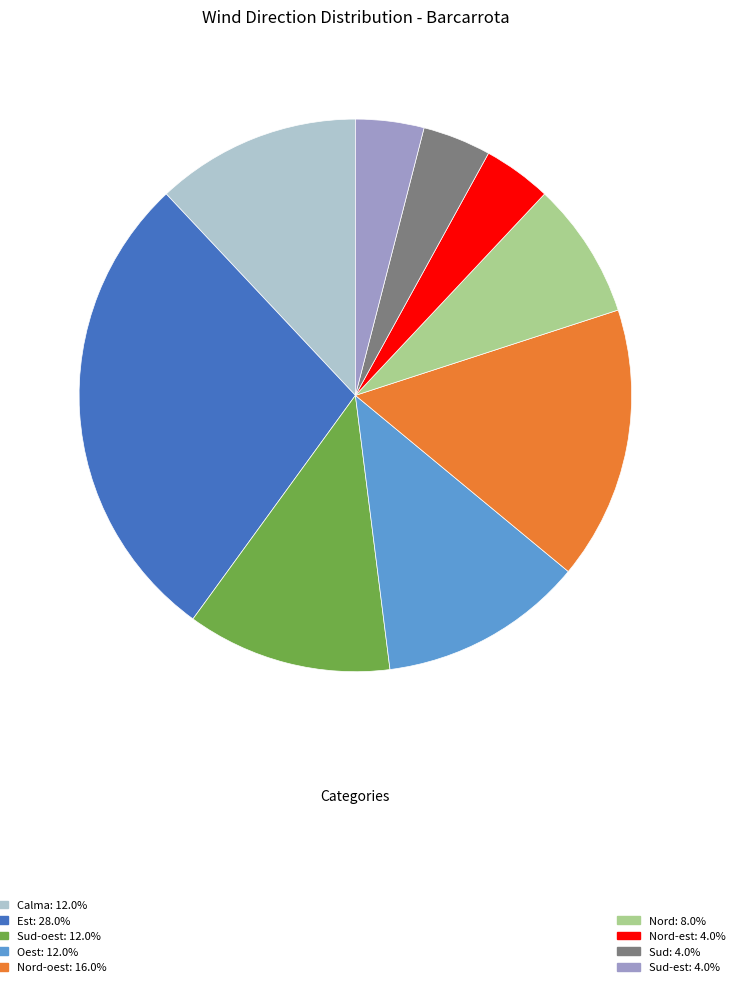

Is there a majority slice in this chart?

No